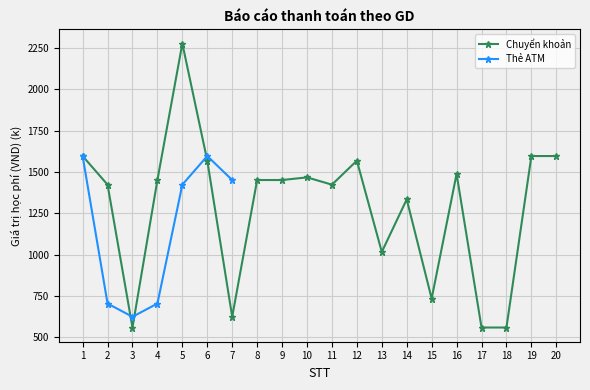

What is the average value?

1288.0